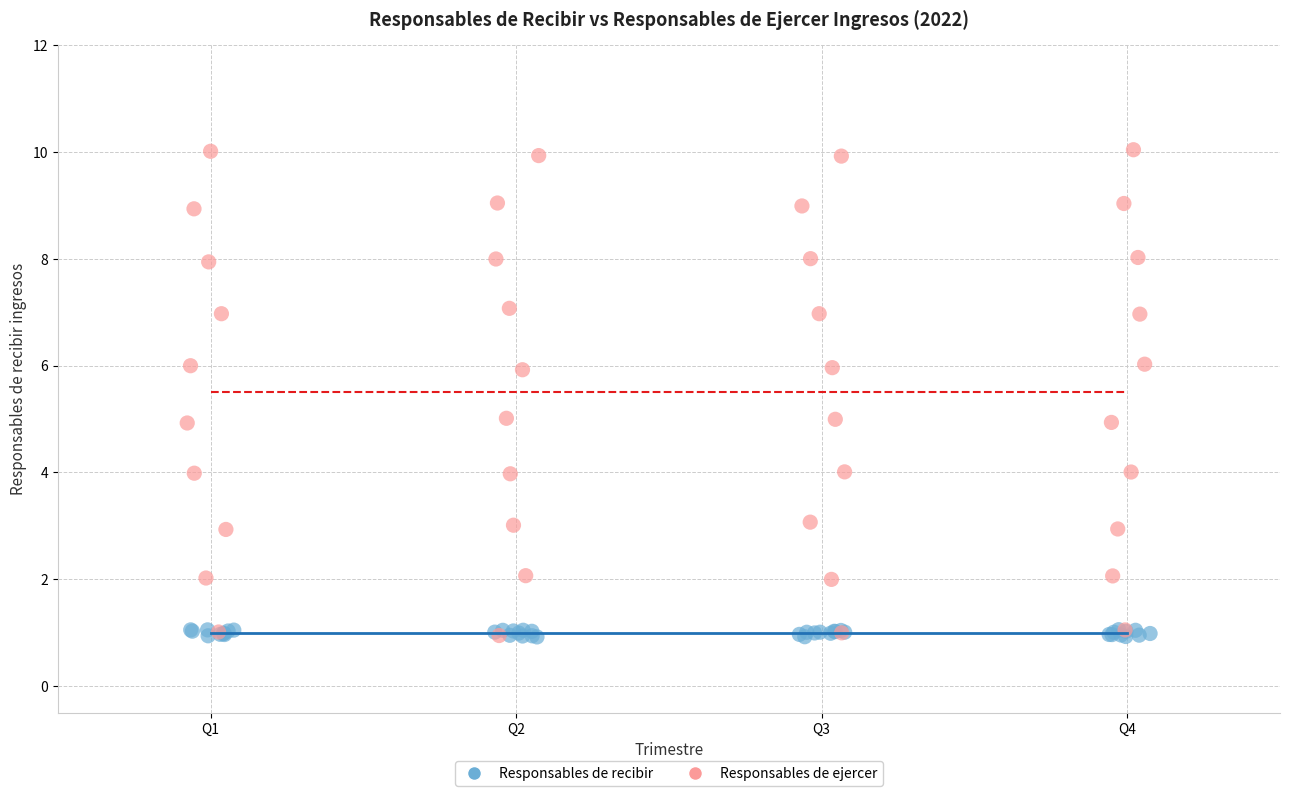

Which series reaches the maximum Y coordinate?

Responsables de ejercer